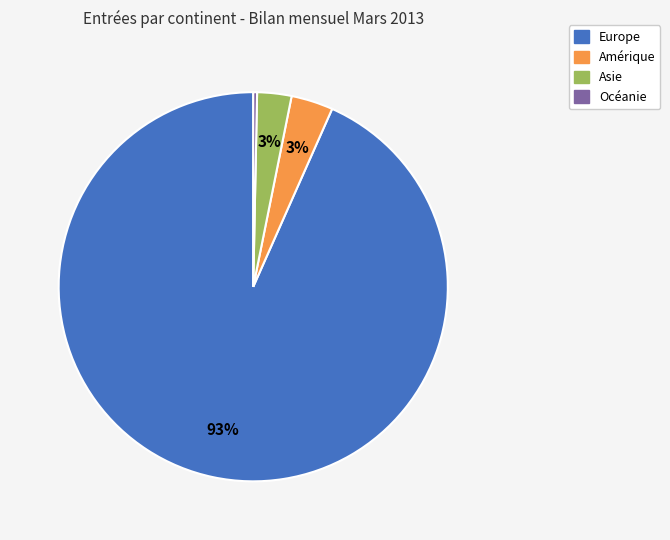

Is there a majority slice in this chart?

Yes